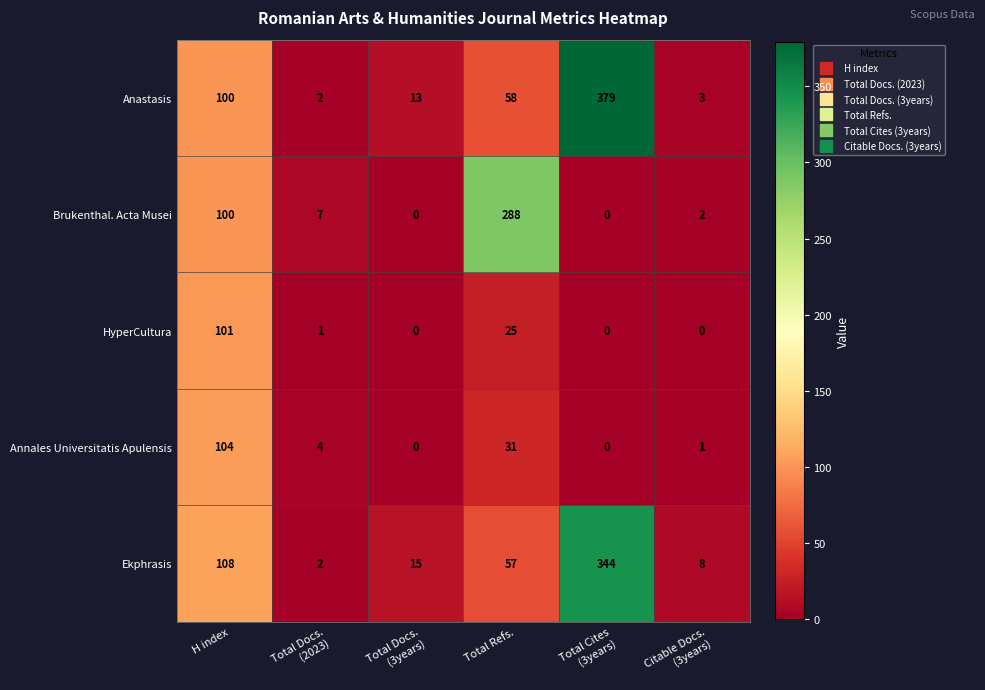

What is the maximum value for Annales Universitatis Apulensis?

104